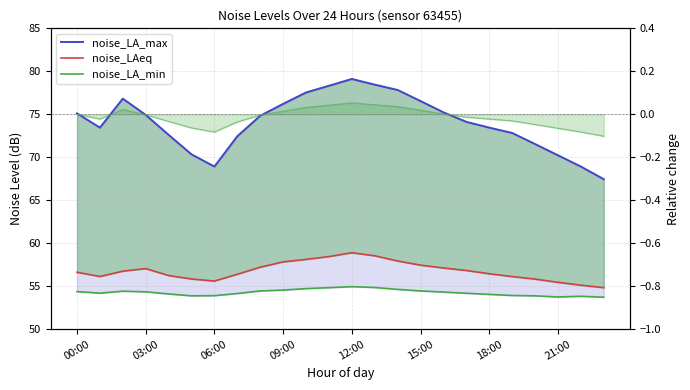

True or false: noise_LAeq and noise_LA_max cross at least once.

False